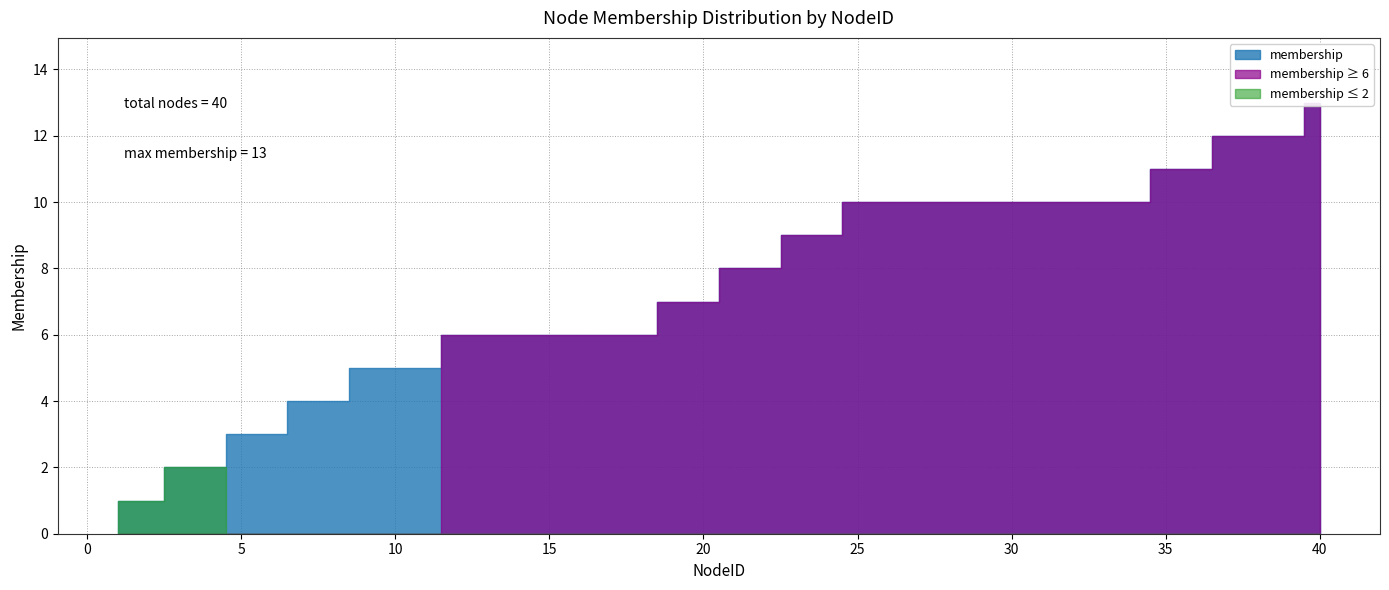

Reading right to left, extract all data points from this chart.

40=13	39=12	38=12	37=12	36=11	35=11	34=10	33=10	32=10	31=10	30=10	29=10	28=10	27=10	26=10	25=10	24=9	23=9	22=8	21=8	20=7	19=7	18=6	17=6	16=6	15=6	14=6	13=6	12=6	11=5	10=5	9=5	8=4	7=4	6=3	5=3	4=2	3=2	2=1	1=1